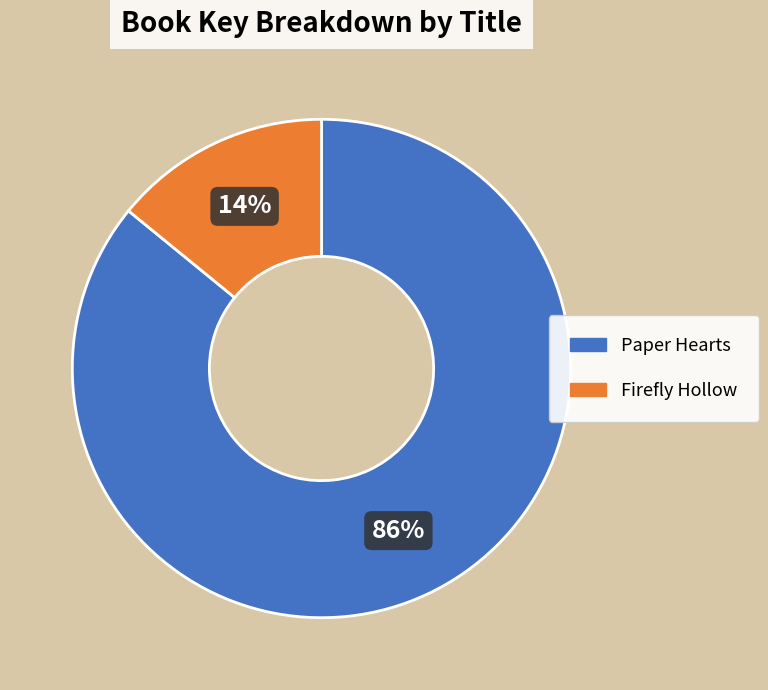

Approximately how many times larger is the value at Paper Hearts compared to Firefly Hollow?

6.1